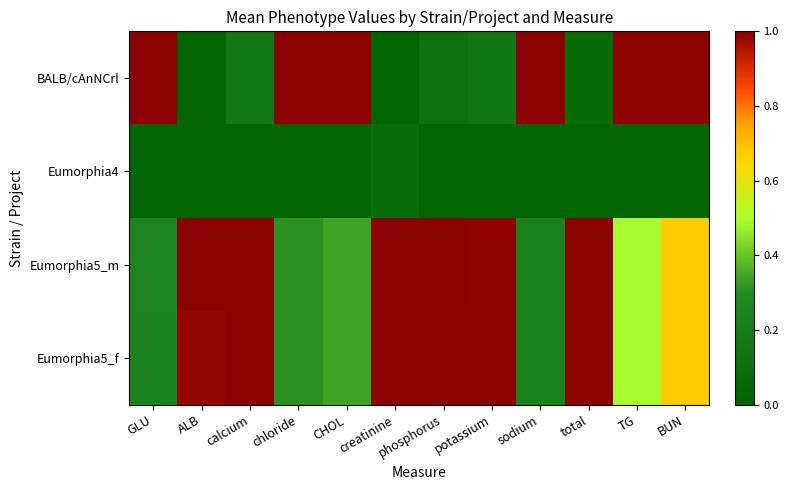

Which series has the widest spread of values?

BALB/cAnNCrl